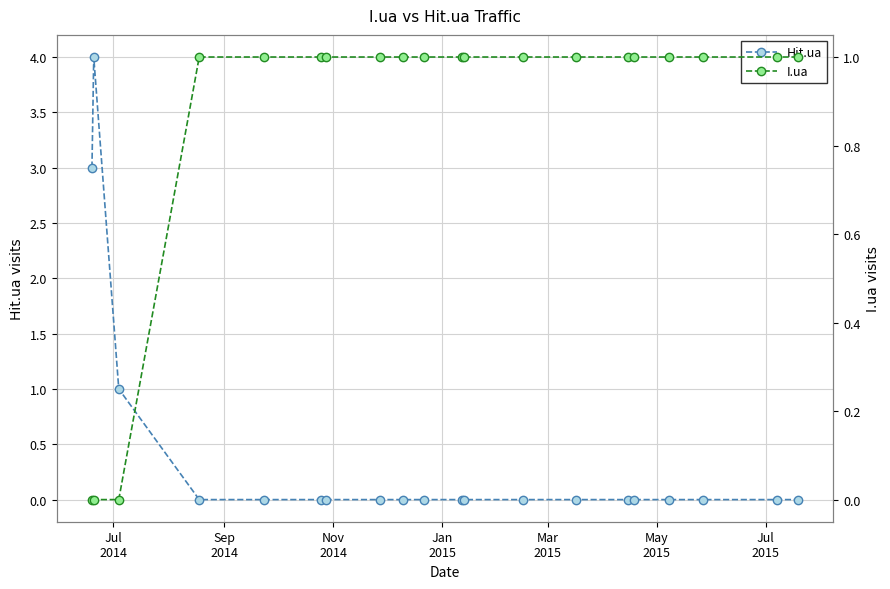

Is this an area chart (filled region under the line)?

No